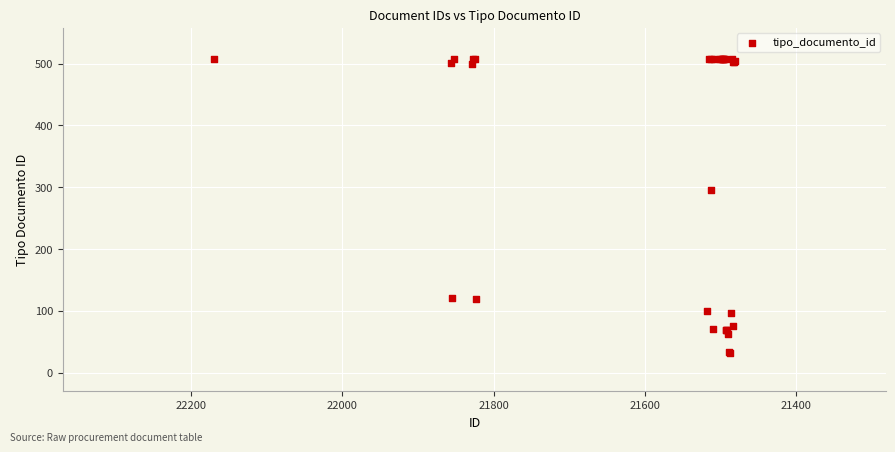

What Y value in the scatter plot is closest to 270?

296